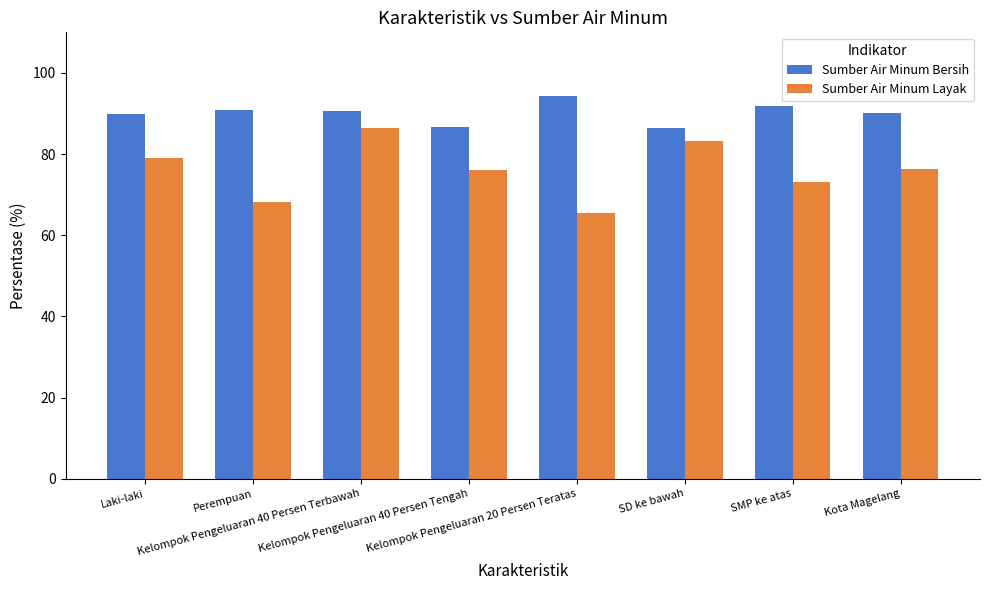

Which label corresponds to the largest value in the chart?

Kelompok Pengeluaran 20 Persen Teratas